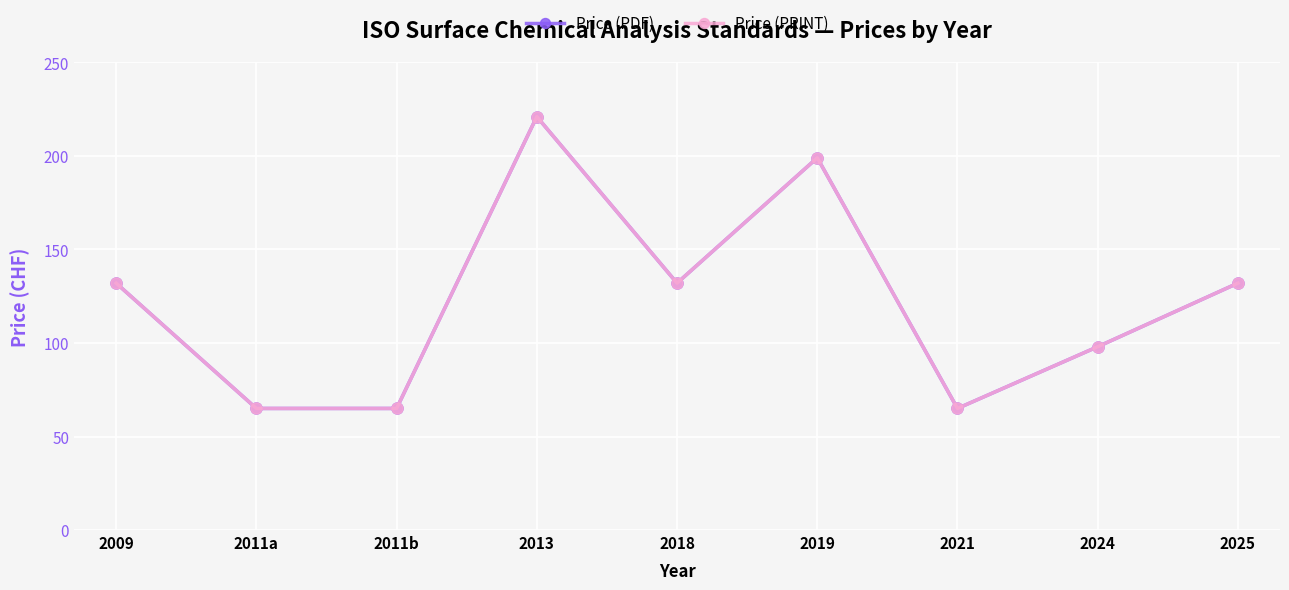

Is it true that Price (PDF) equals 132 at 2009?

True